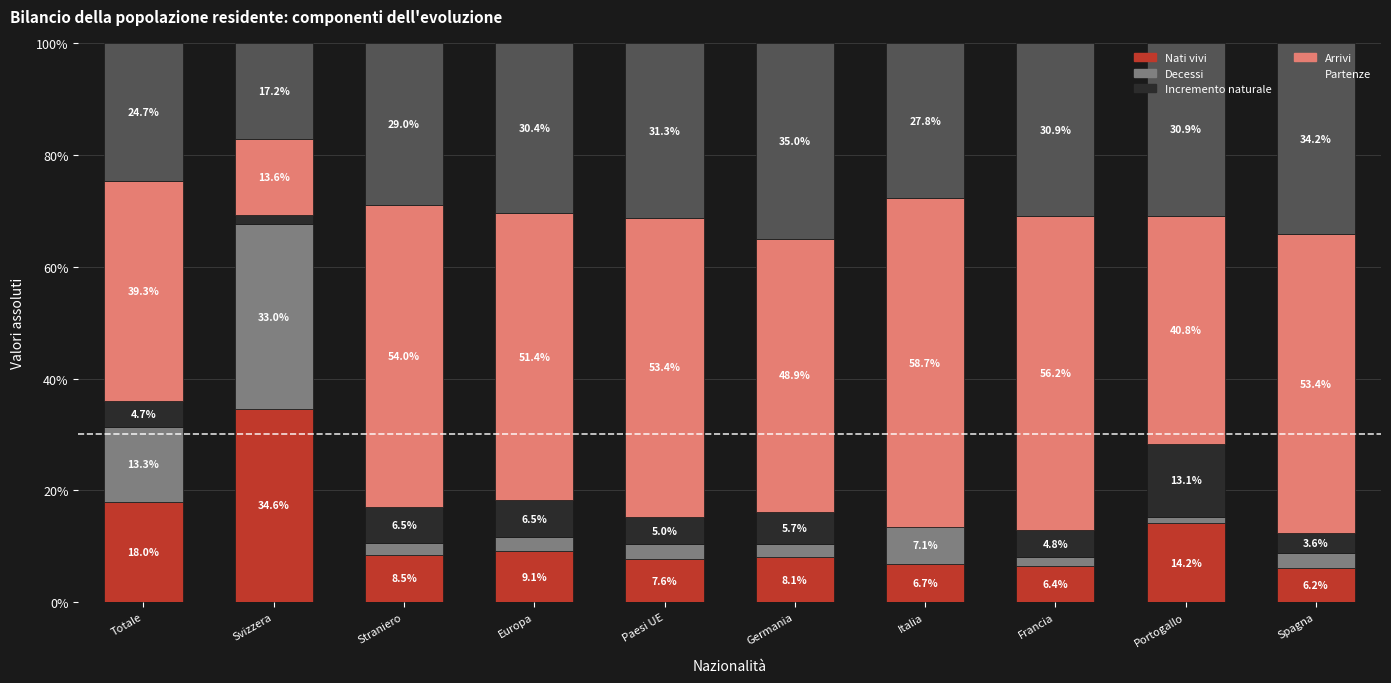

What position from the left is Straniero?

3